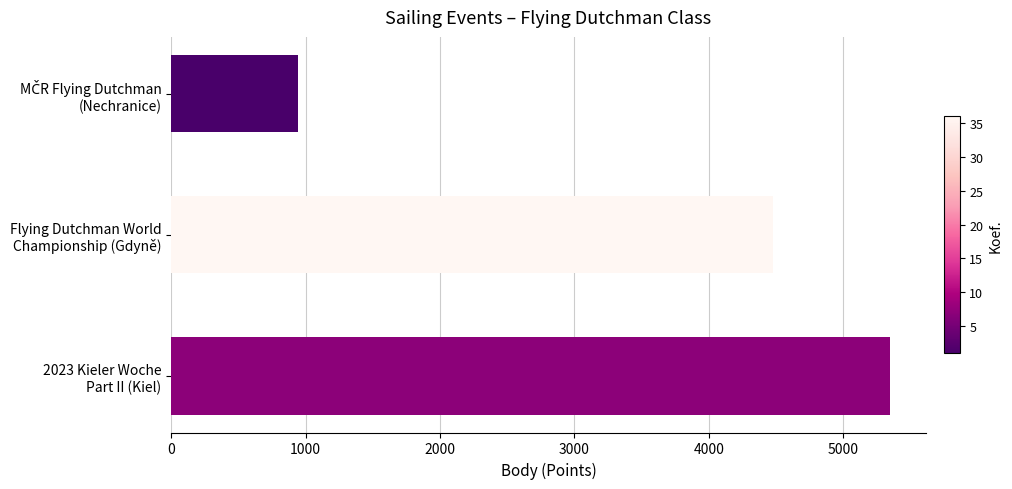

Reading top to bottom, what are all the values shown in this chart?

946	4481	5346